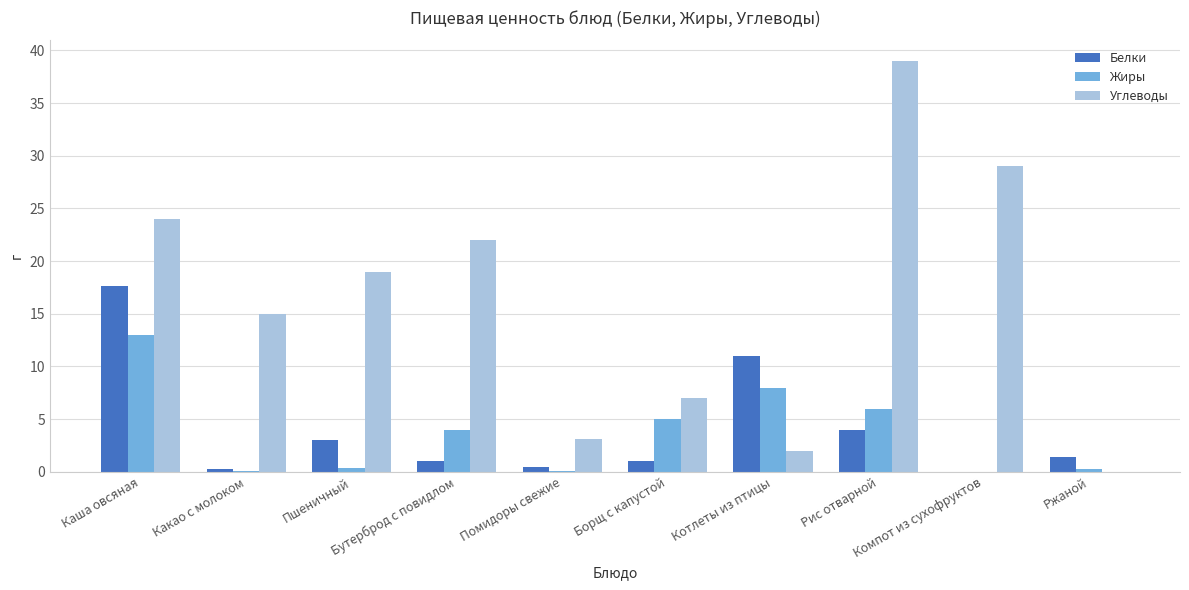

What is the maximum value for Углеводы?

39.0